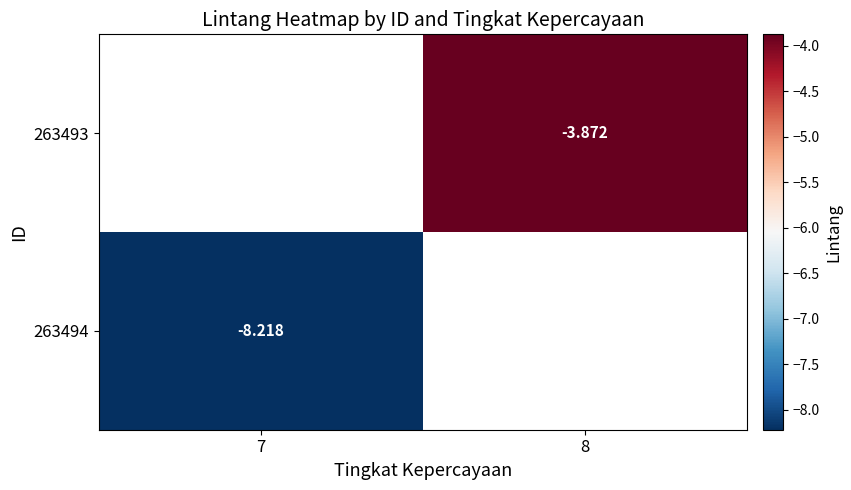

List the labels in order of 263494 value, smallest first.

7, 8